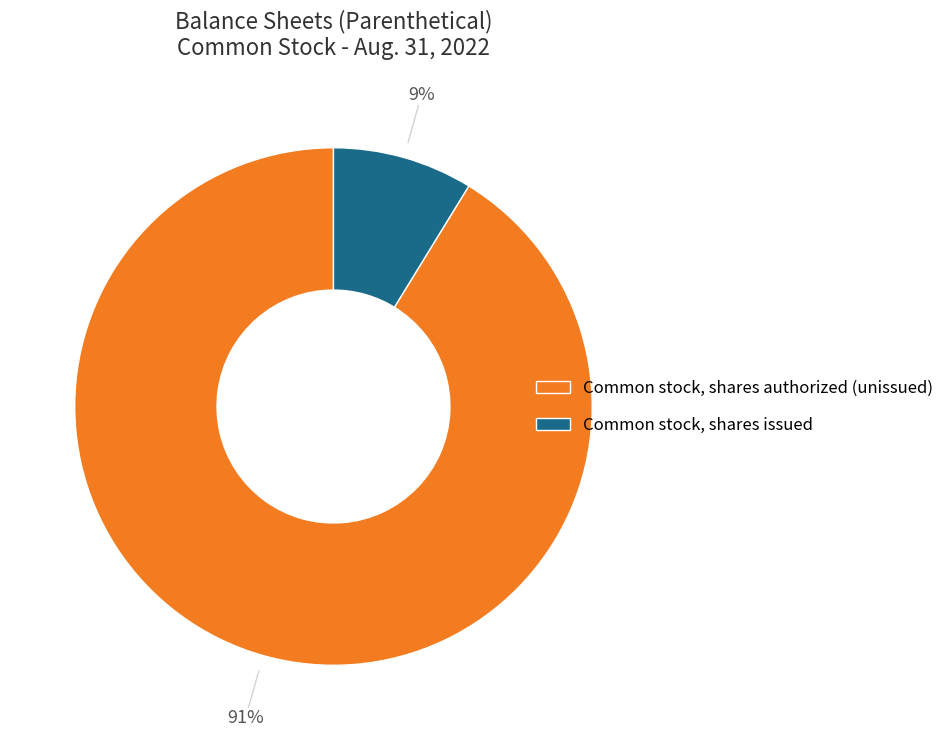

Which has a higher value, Common stock, shares authorized (unissued) or Common stock, shares issued?

Common stock, shares authorized (unissued)